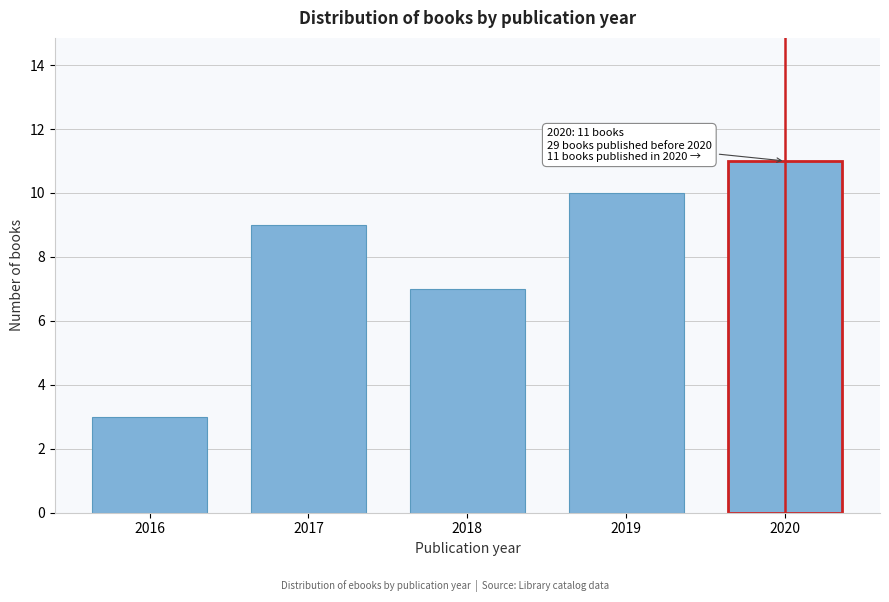

Reading left to right, list all the values displayed in this chart.

2016=3	2017=9	2018=7	2019=10	2020=11